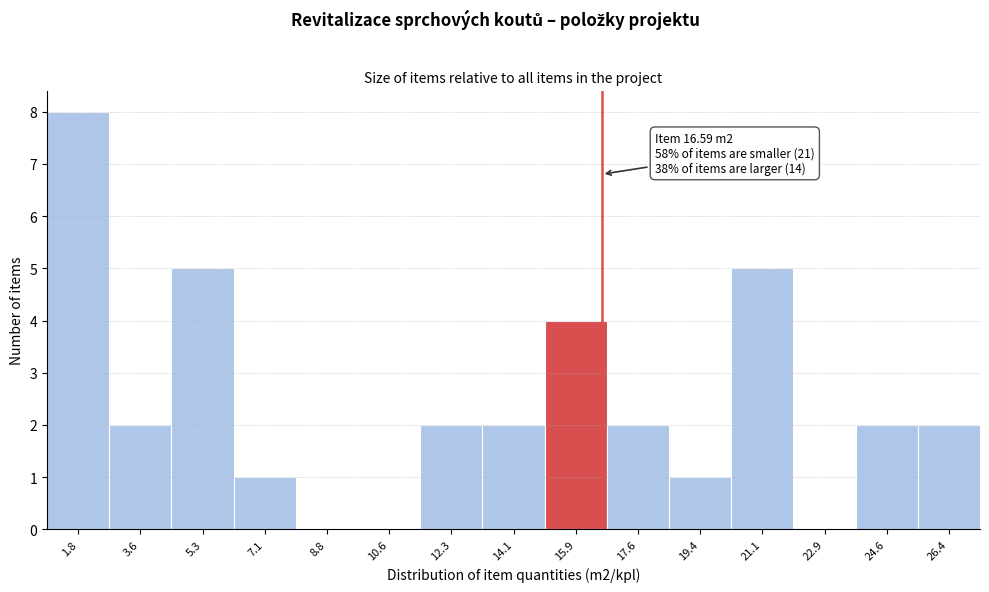

Which range on the x-axis has the tallest bar?

1.0 to 2.6